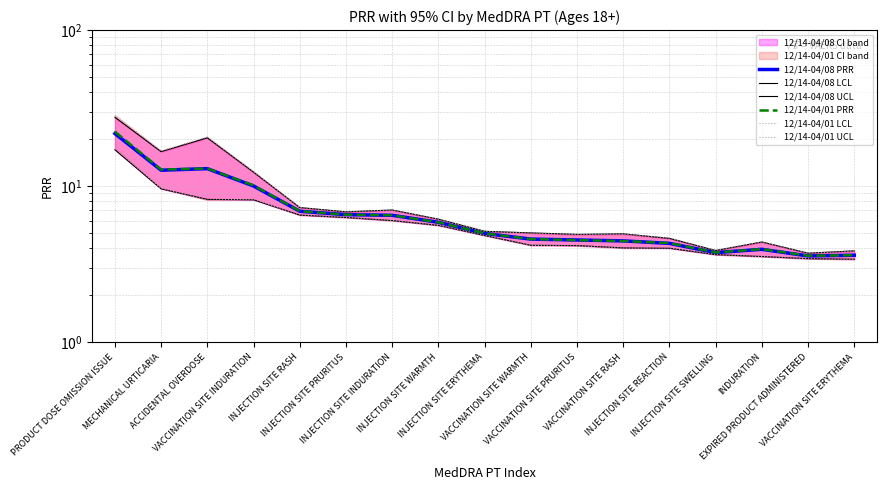

What is the difference between the 12/14-04/01 LCL values at INJECTION SITE SWELLING and VACCINATION SITE ERYTHEMA?

0.2